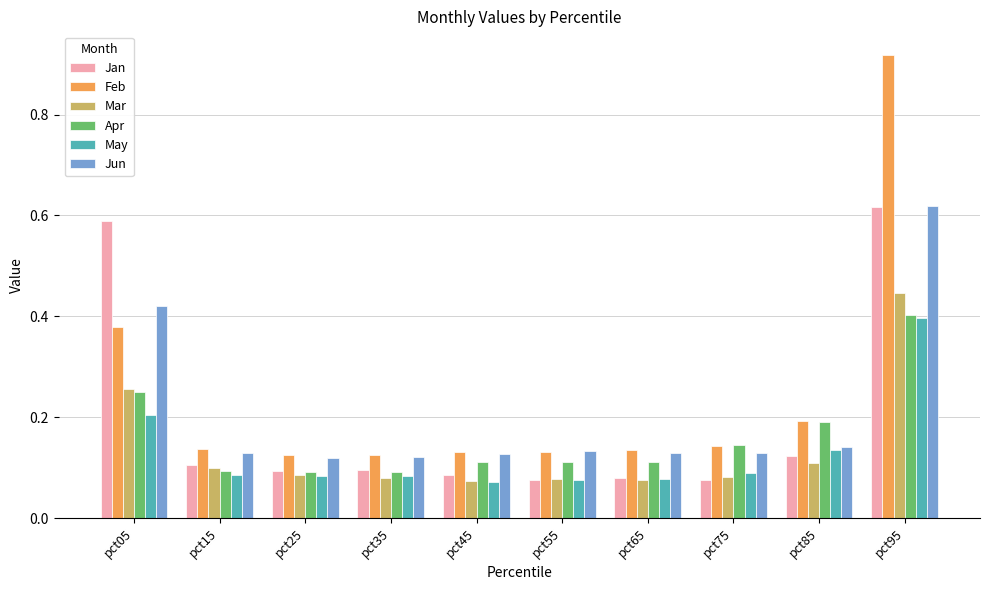

The Jan series shows 0.2 at pct25. True or false?

False